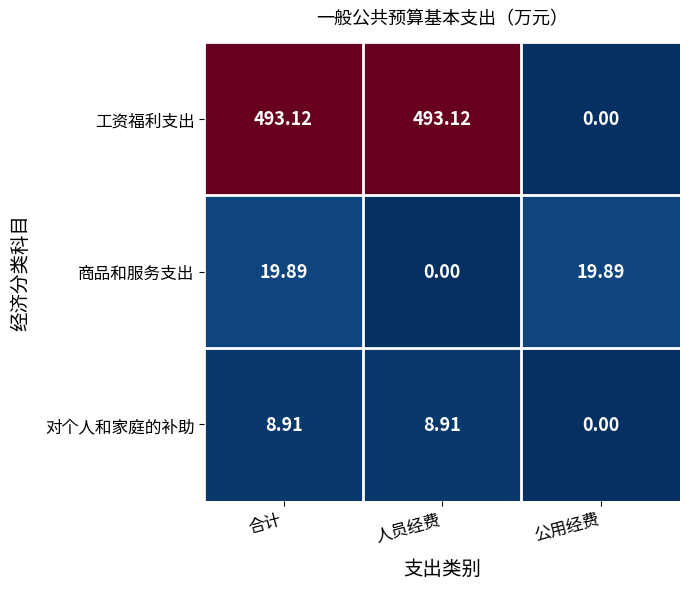

Which series has the largest total across all categories?

工资福利支出